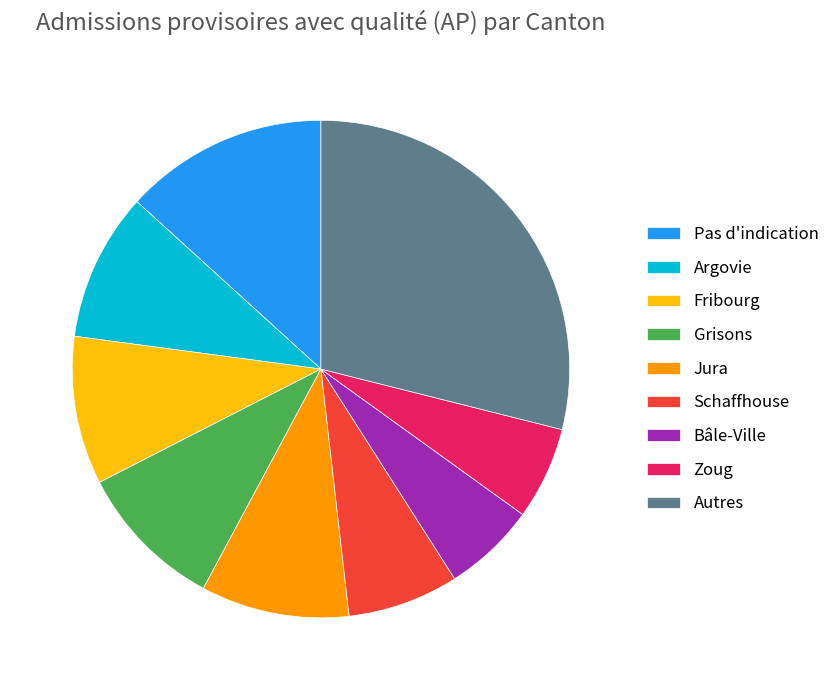

Is there a majority slice in this chart?

No